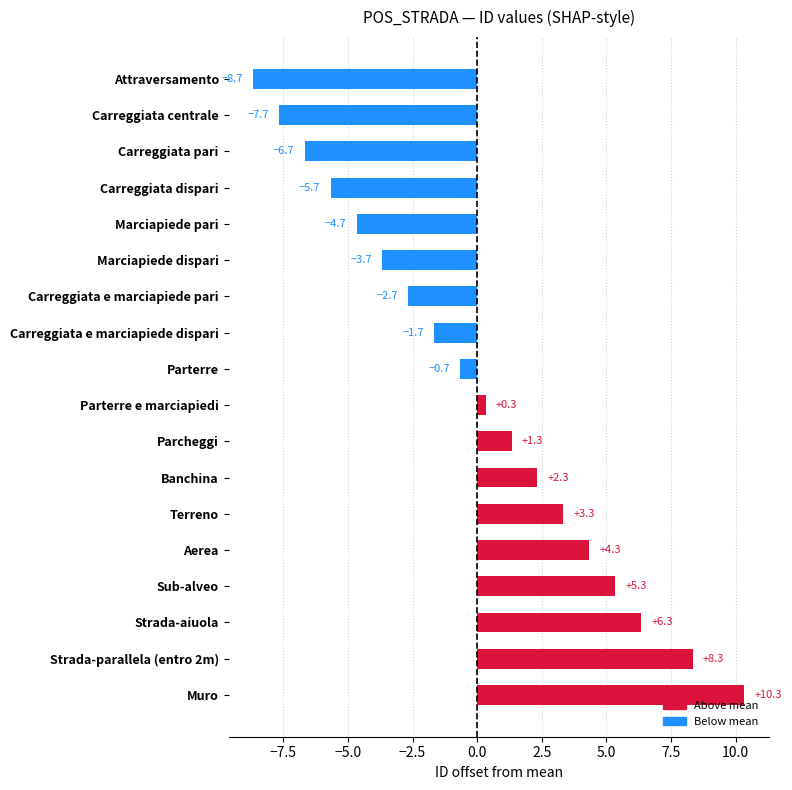

What is the change in value from Parterre to Aerea?

+5.0